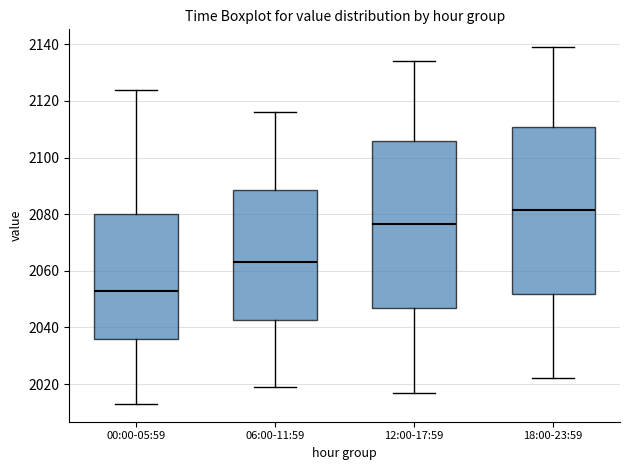

Which box has the lowest median line?

00:00-05:59